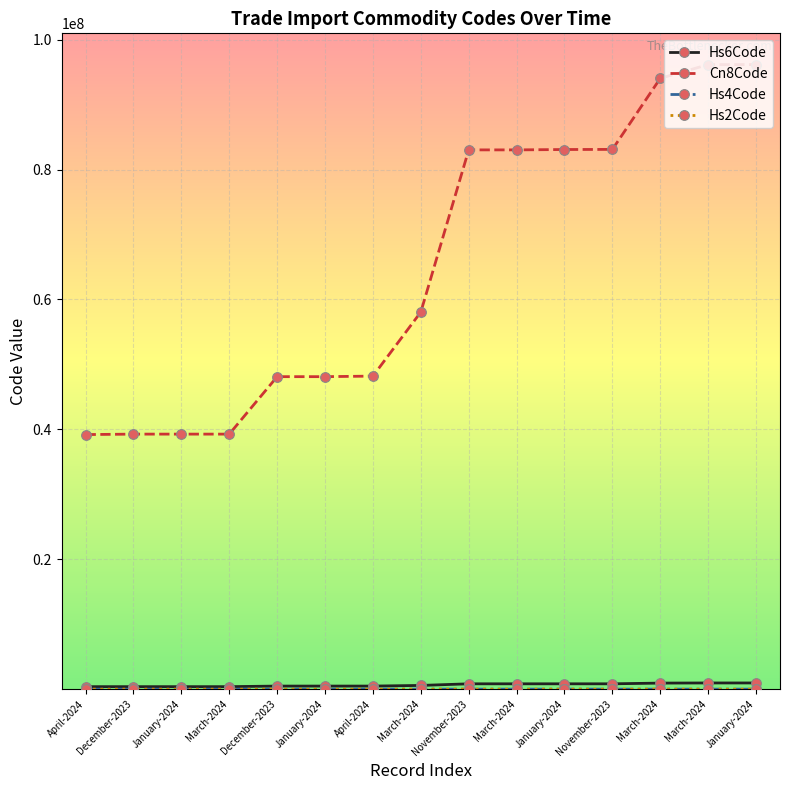

List the series in order of their peak value, highest first.

Cn8Code, Hs6Code, Hs4Code, Hs2Code